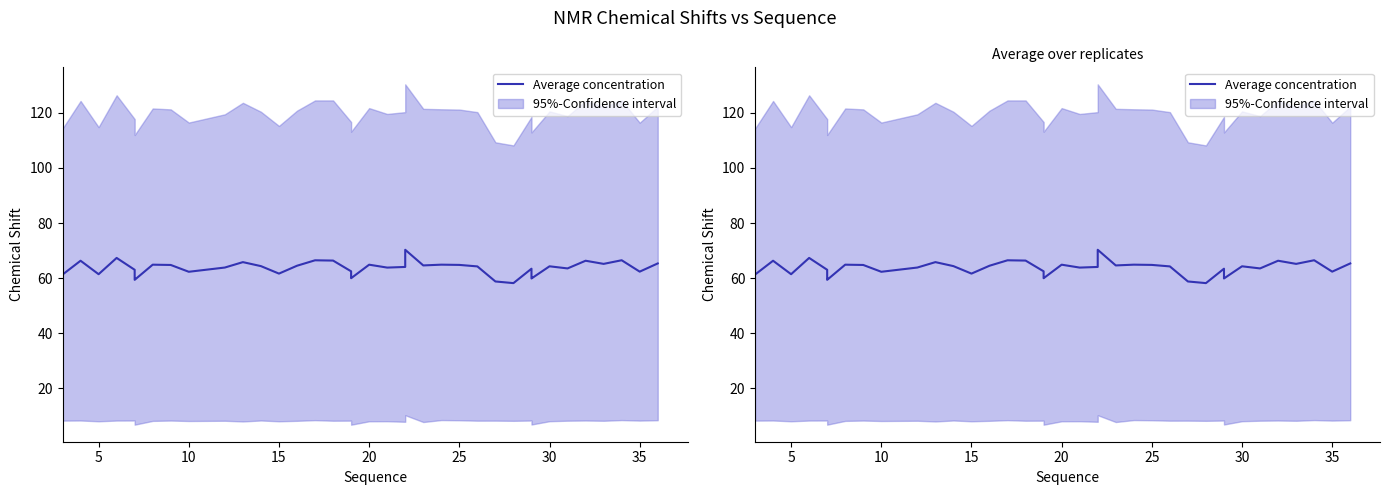

How many series are shown in this chart?

1